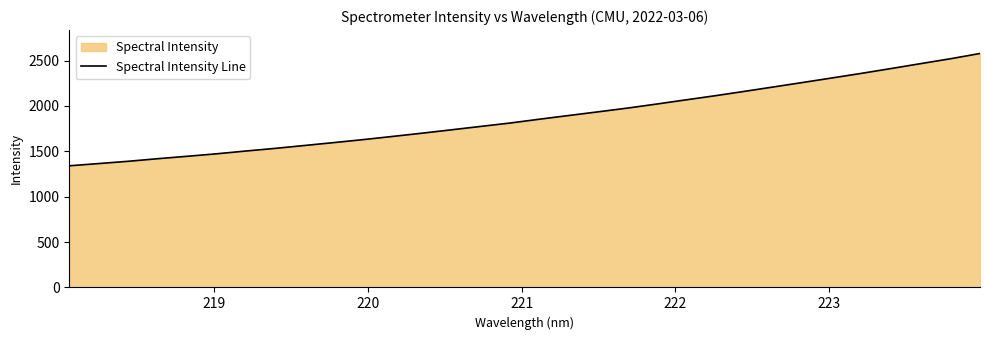

What is the greatest value displayed?

2577.7